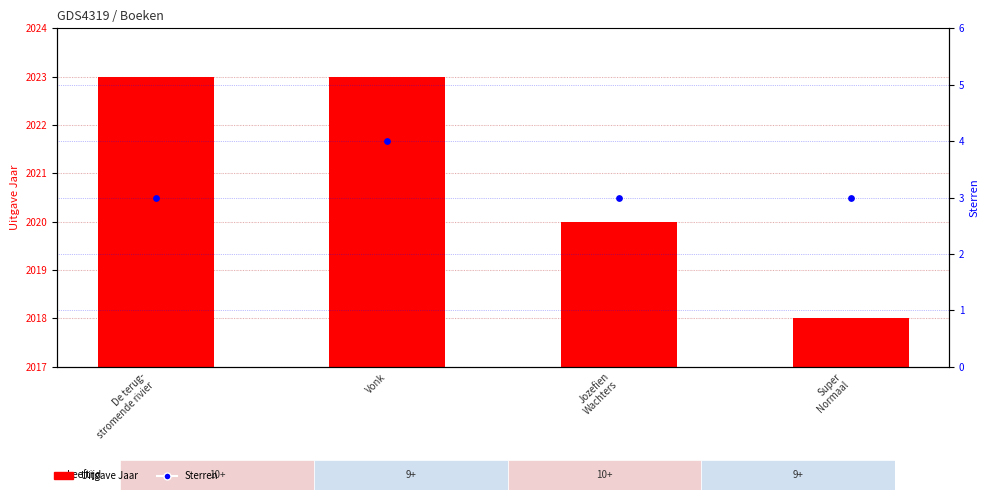

Which series contains the highest Y value?

Uitgave Jaar